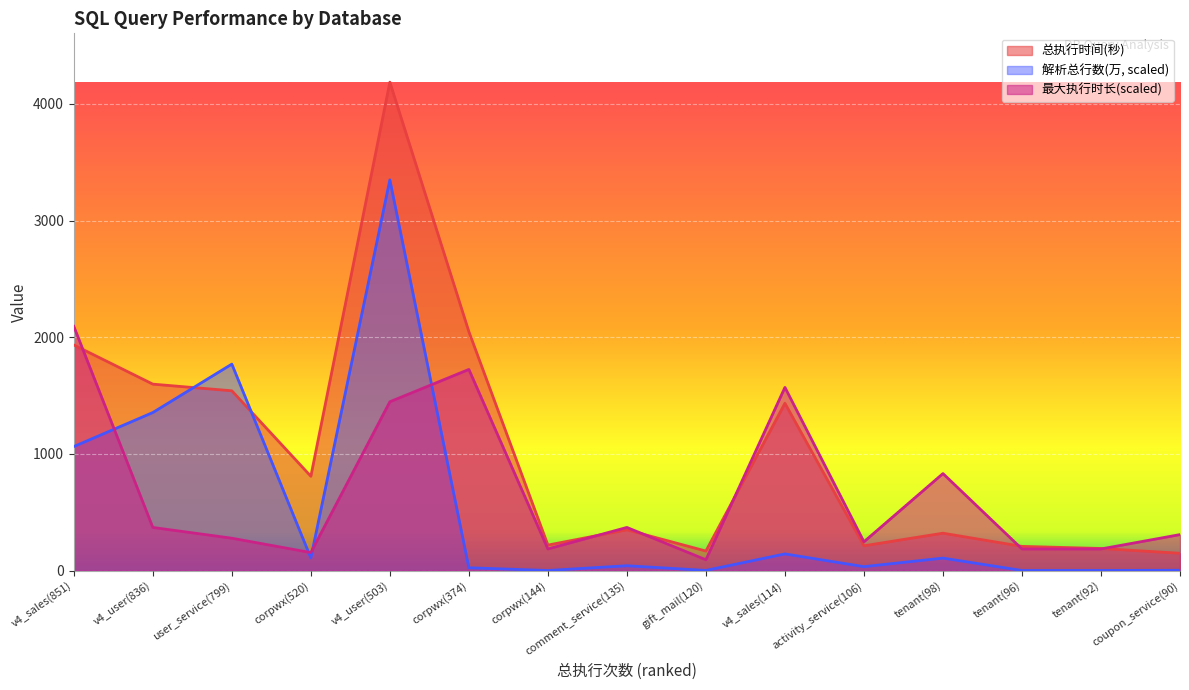

Rank the series by their maximum value, from lowest to highest.

最大执行时长(scaled), 解析总行数(万, scaled), 总执行时间(秒)